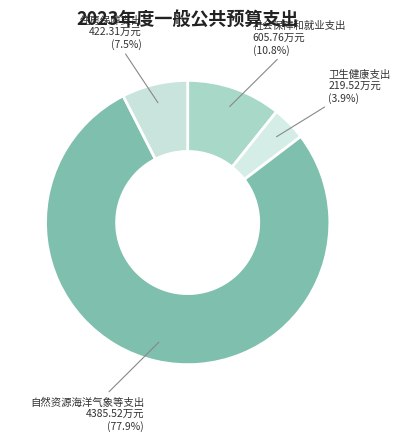

How many slices are in this pie chart?

4